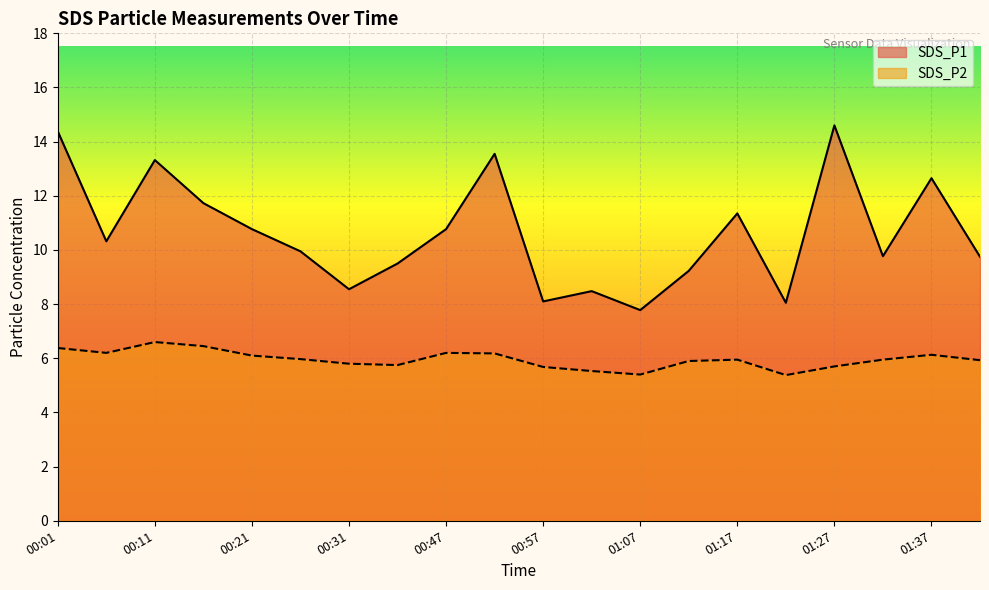

What value does the SDS_P2 series have at 01:32?

6.0